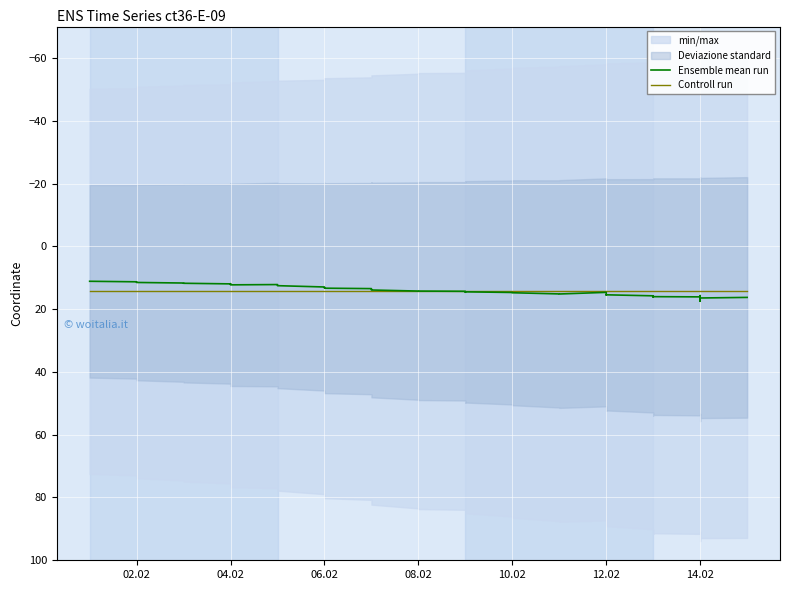

How many lines are shown in the chart?

2